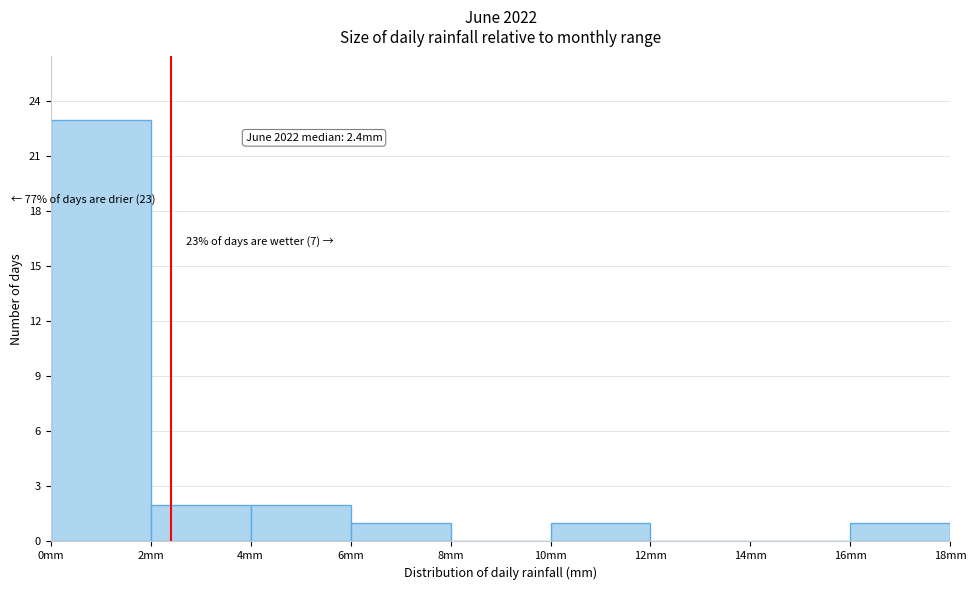

Over which range of the x-axis is the bar tallest?

0 to 2